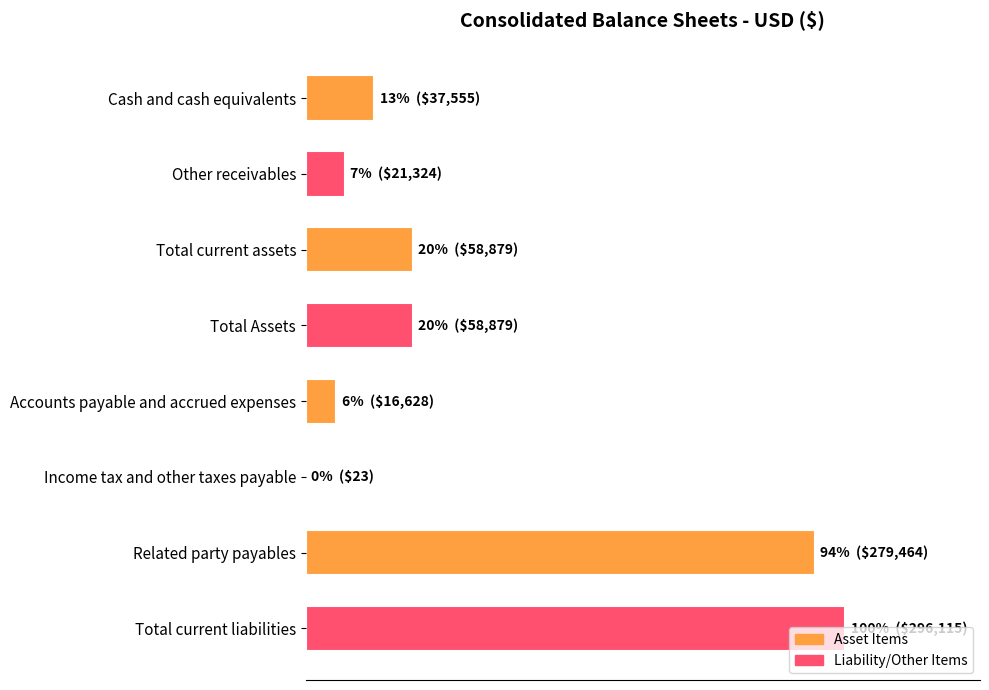

How many bars are there in total?

8